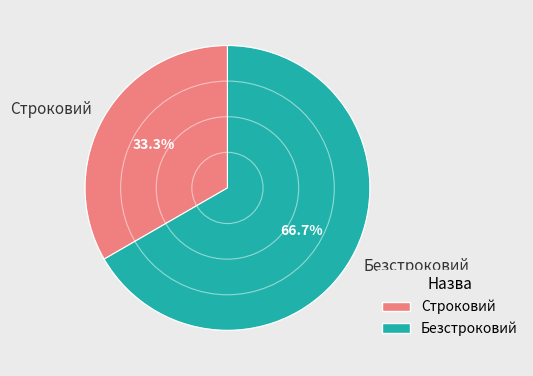

What is the largest slice in the pie chart?

Безстроковий